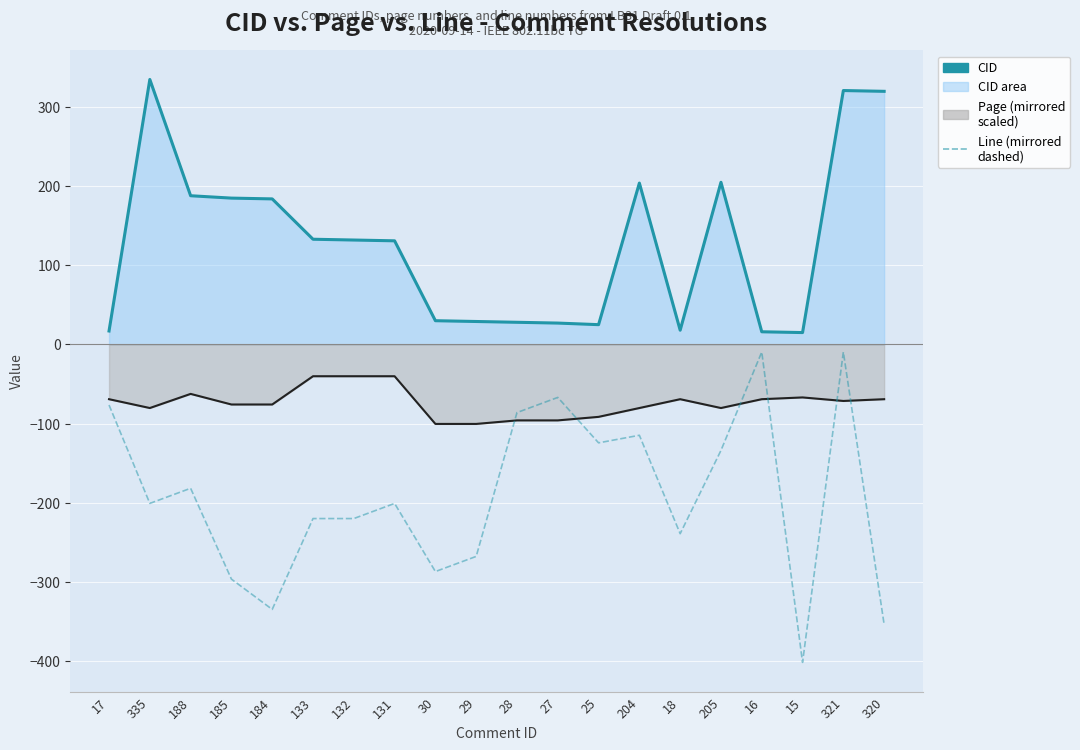

Reading left to right, extract all data points from this chart.

CID (line): 17=17.0	335=335.0	188=188.0	185=185.0	184=184.0	133=133.0	132=132.0	131=131.0	30=30.0	29=29.0	28=28.0	27=27.0	25=25.0	204=204.0	18=18.0	205=205.0	16=16.0	15=15.0	321=321.0	320=320.0
Page (mirrored line): 17=-69.2	335=-80.4	188=-62.5	185=-75.9	184=-75.9	133=-40.2	132=-40.2	131=-40.2	30=-100.5	29=-100.5	28=-96.0	27=-96.0	25=-91.6	204=-80.4	18=-69.2	205=-80.4	16=-69.2	15=-67.0	321=-71.5	320=-69.2
Line (mirrored dashed): 17=-76.6	335=-201.0	188=-181.9	185=-296.7	184=-335.0	133=-220.1	132=-220.1	131=-201.0	30=-287.1	29=-268.0	28=-86.1	27=-67.0	25=-124.4	204=-114.9	18=-239.3	205=-134.0	16=-9.6	15=-402.0	321=-9.6	320=-354.1